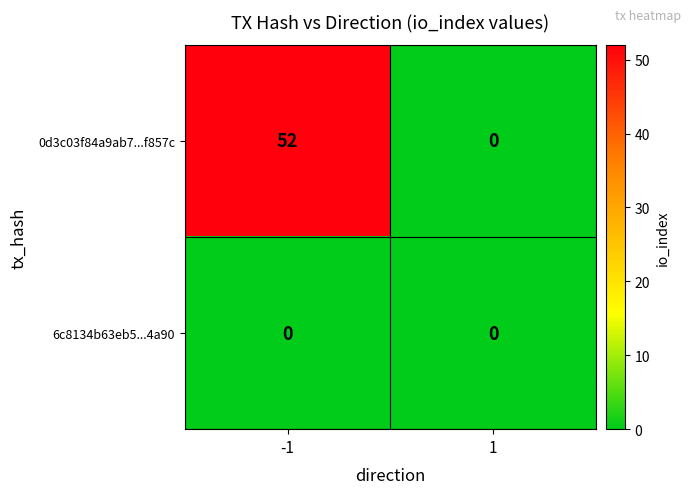

What is the sum of the 0d3c03f84a9ab7...f857c values at 1 and -1?

52